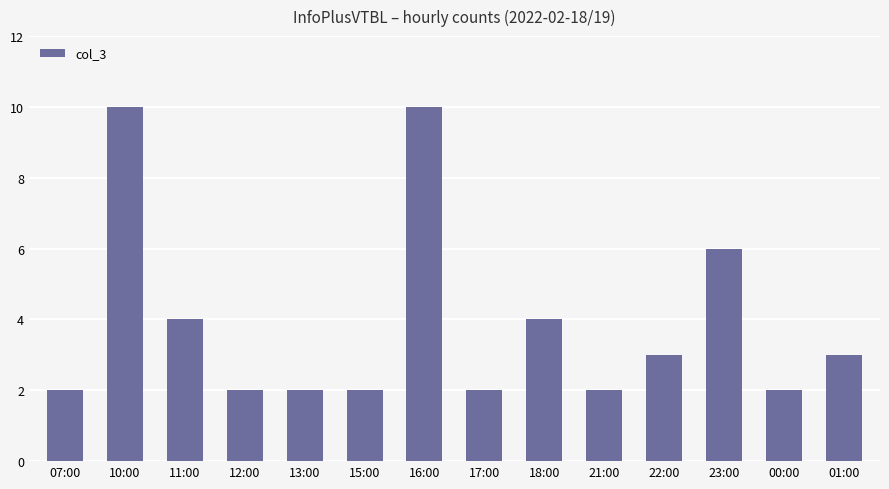

Which has a higher value, 13:00 or 10:00?

10:00